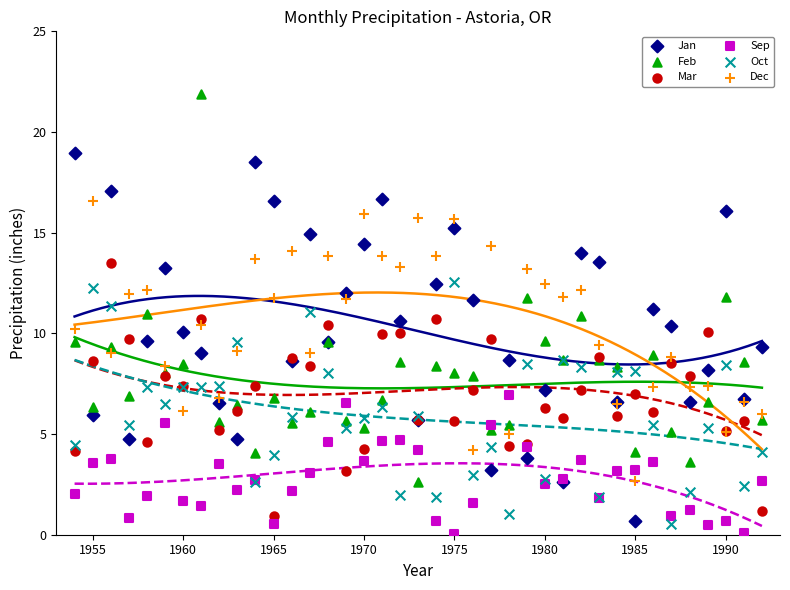

Which series contains the highest Y value?

Feb